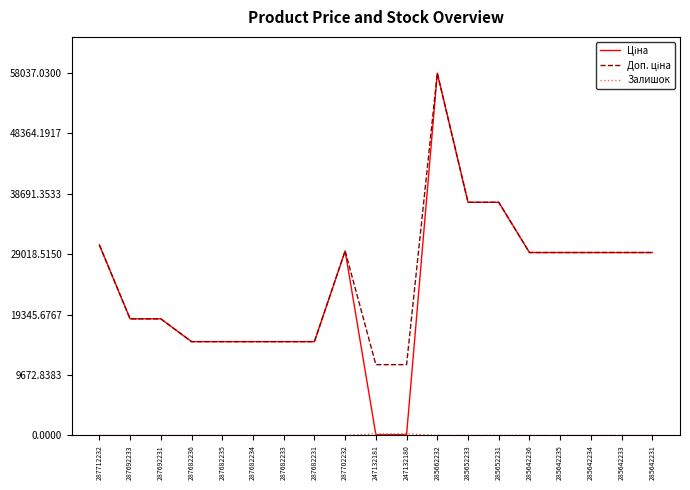

Does the chart display data point markers on the line(s)?

No